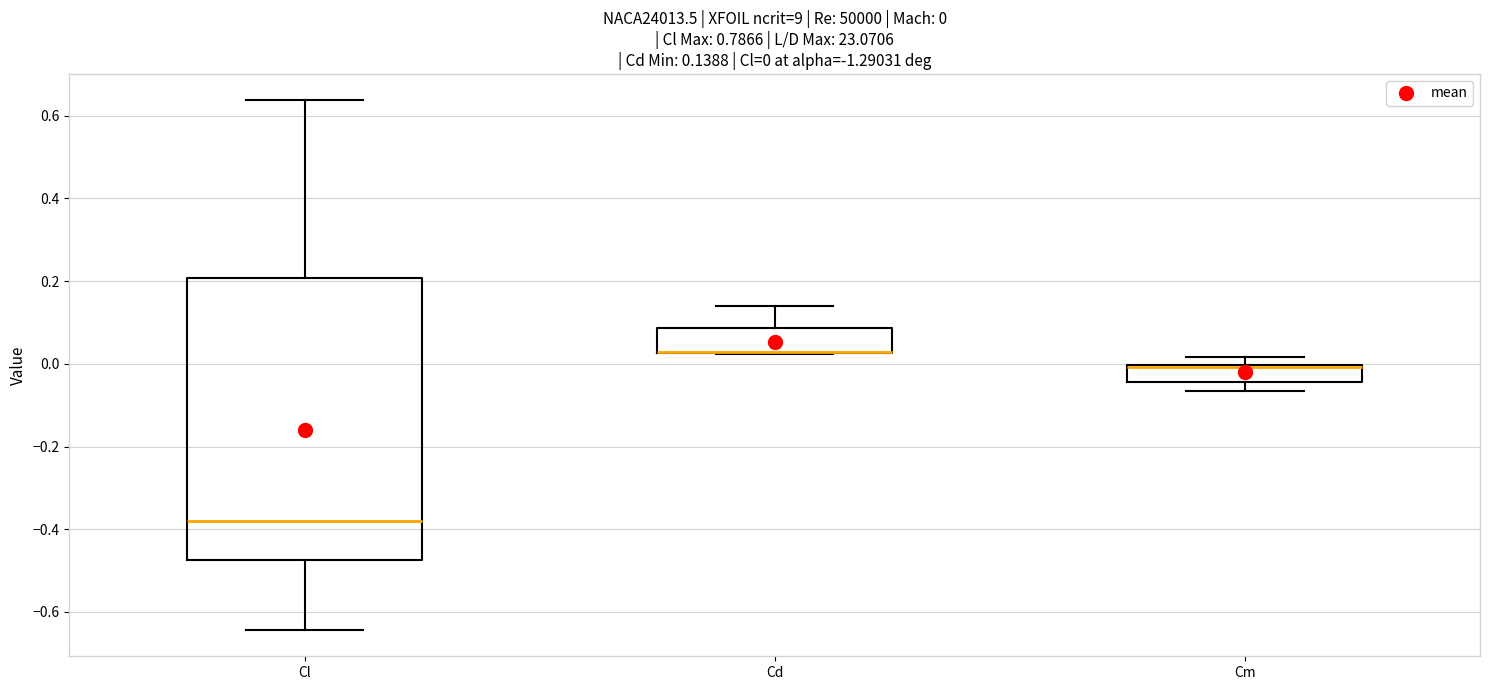

Comparing the boxes themselves (not the whiskers), which one is the tallest?

Cl